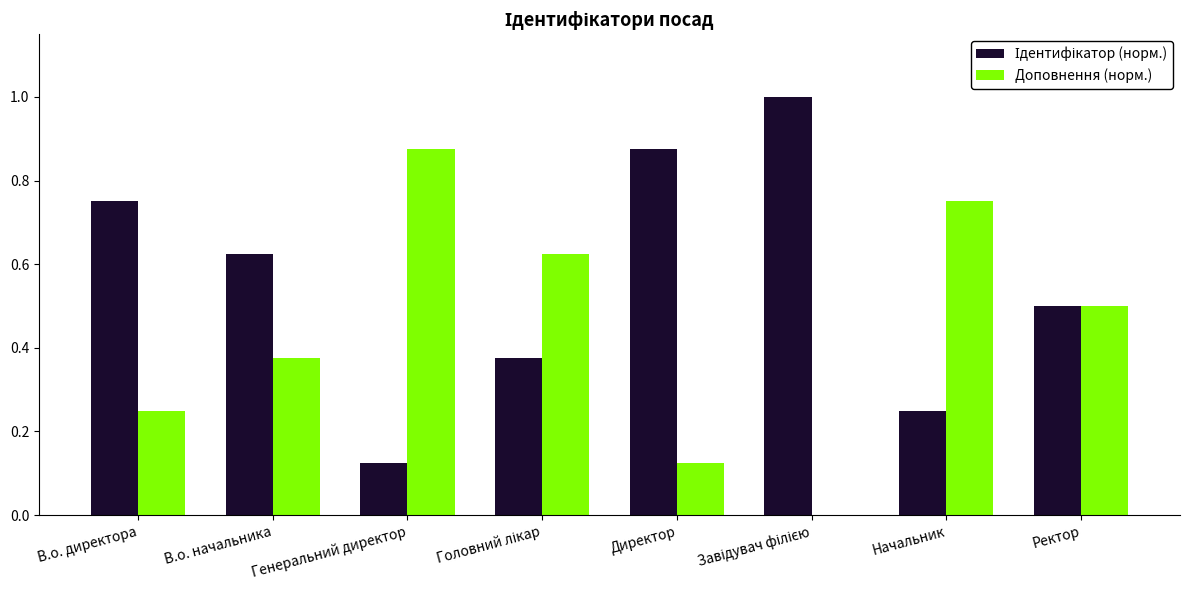

True or false: Доповнення (норм.) has a value of 0.6 at В.о. начальника.

False